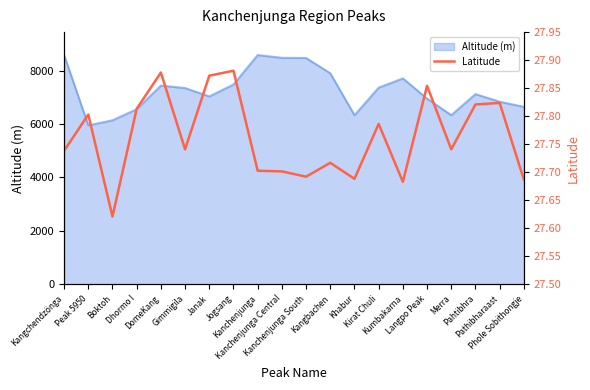

What is the lowest value of the Altitude (m) series?

5950